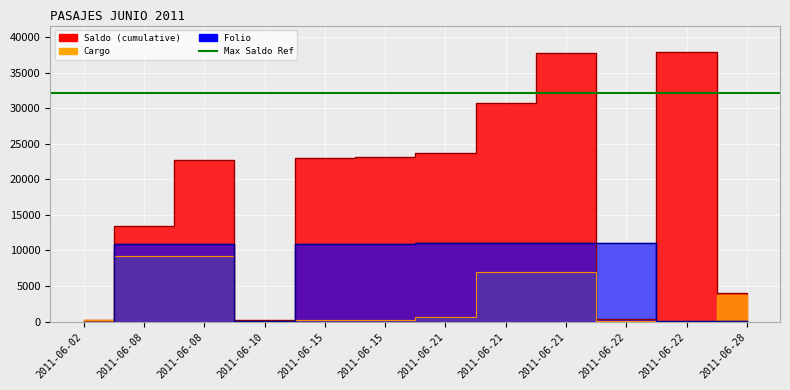

Between 2011-06-21 and 2011-06-02, which is larger?

2011-06-21